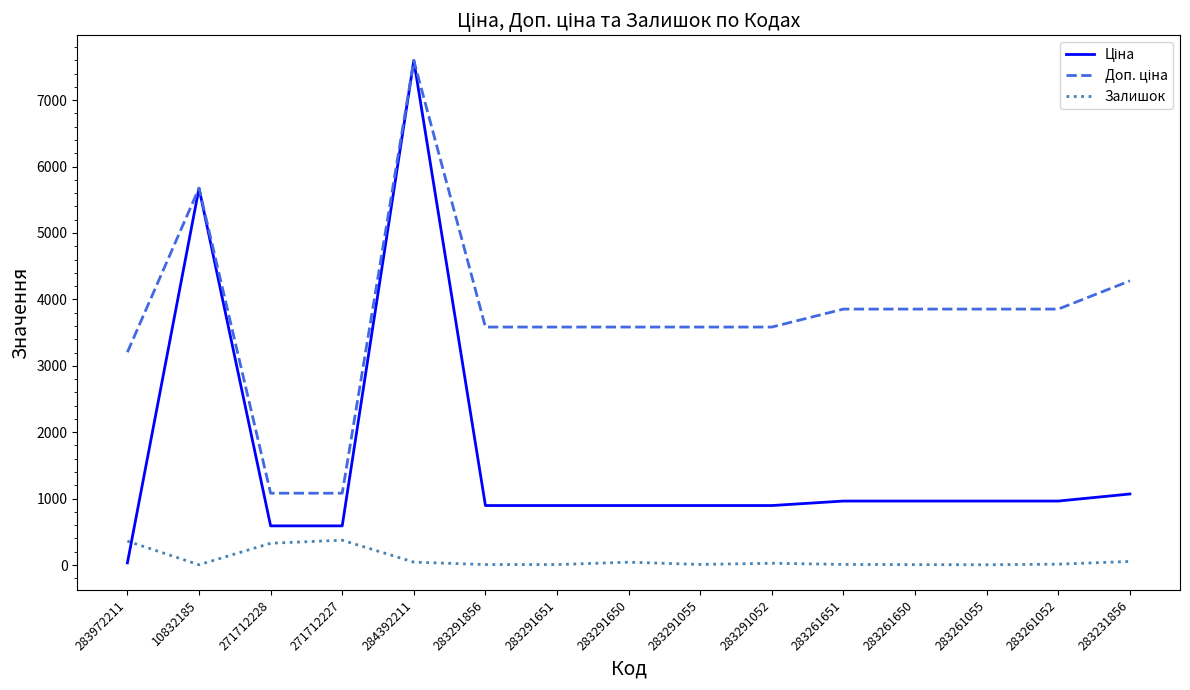

At which category is the sum across all series the highest?

284392211